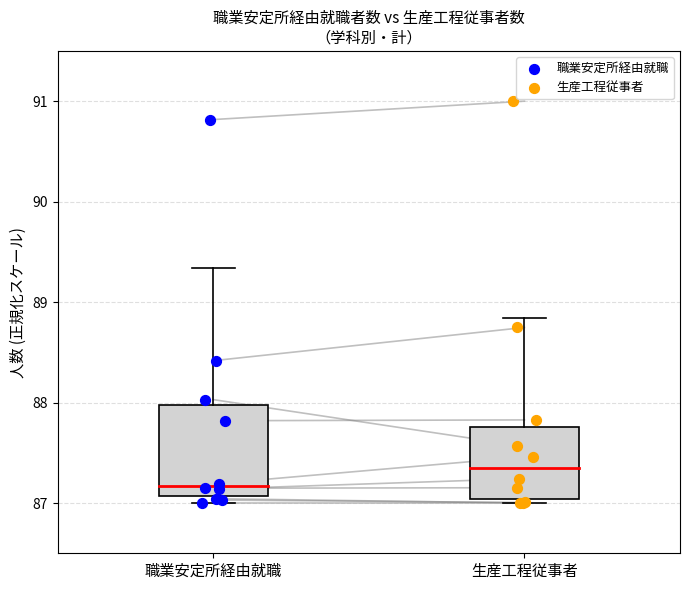

Which series has the widest spread of Y values?

生産工程従事者